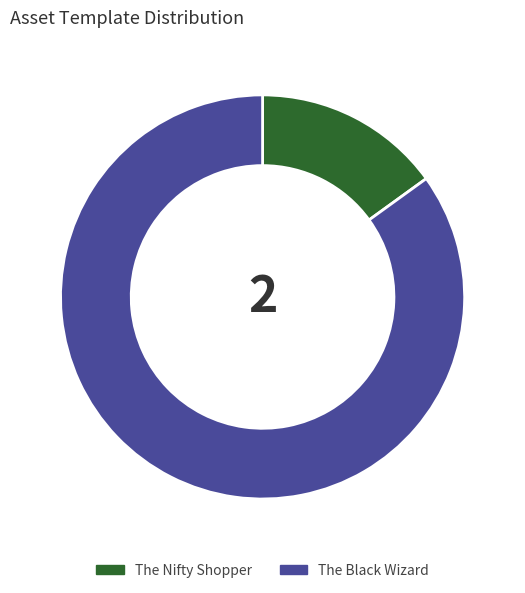

Which slice is the largest?

The Black Wizard